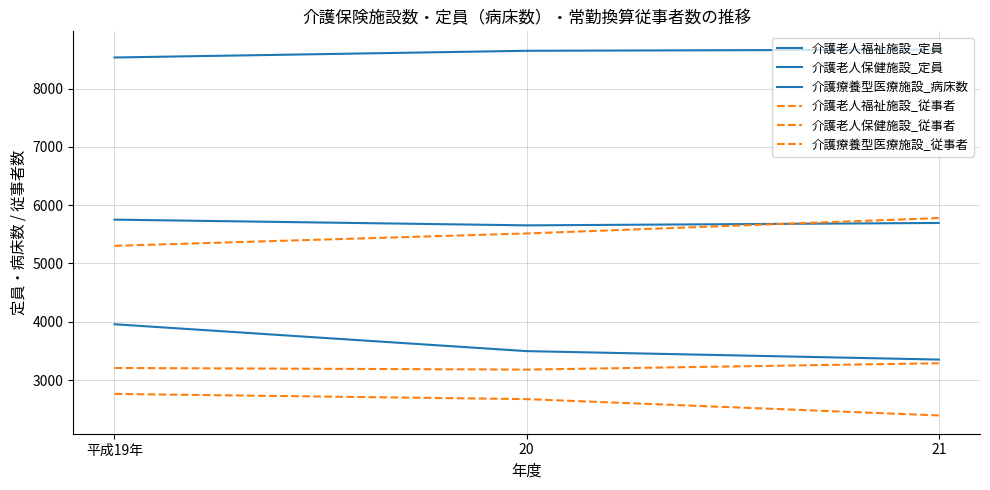

Between 21 and 20, which is larger?

21